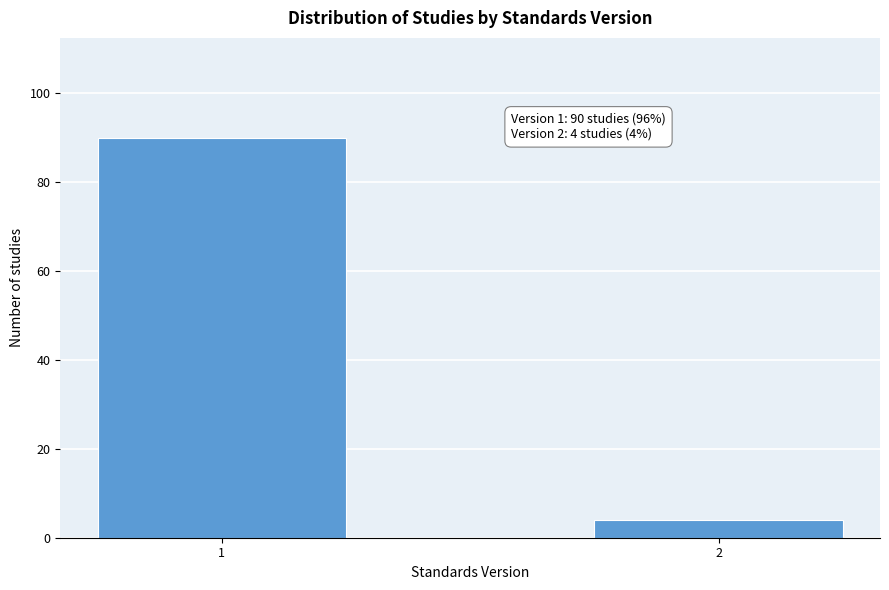

Reading left to right, what are all the values shown in this chart?

90	4